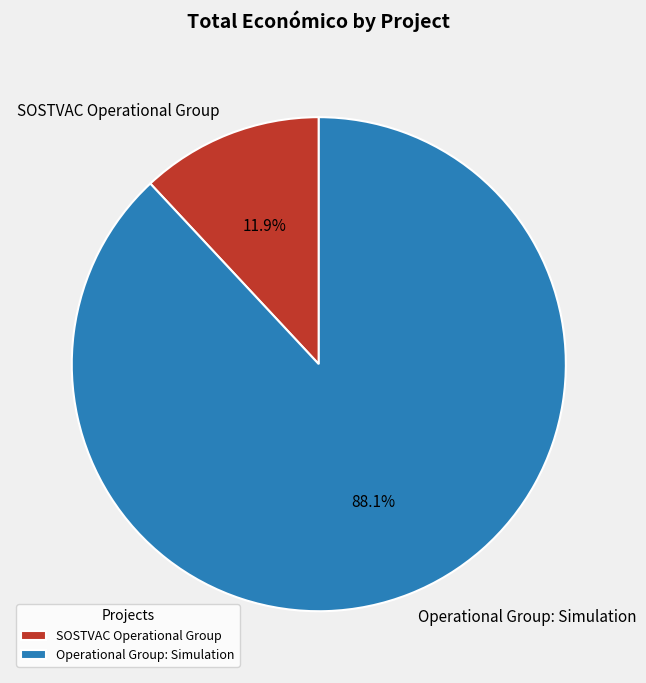

What is the largest slice in the pie chart?

Operational Group: Simulation